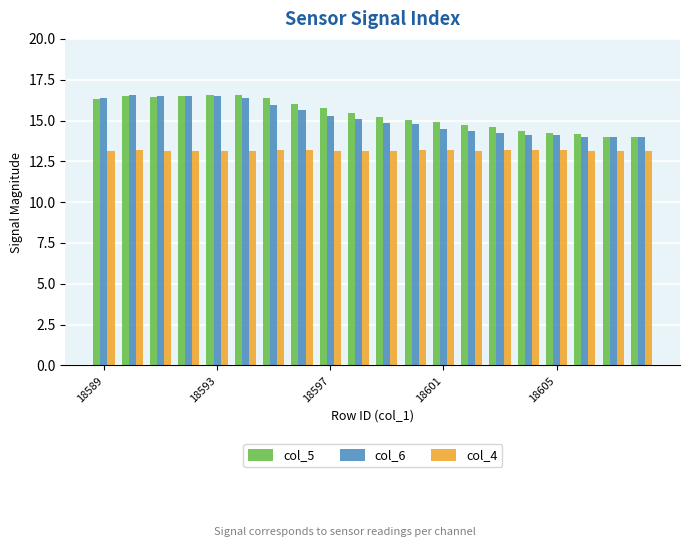

Which series has the largest total across all categories?

col_5